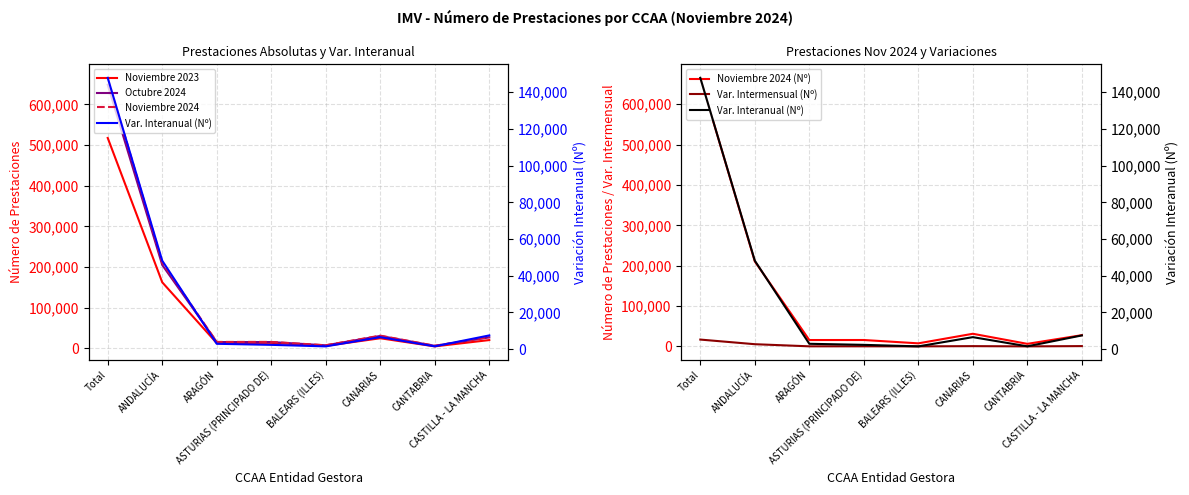

At which label does Var. Intermensual (Nº) first exceed 779?

Total